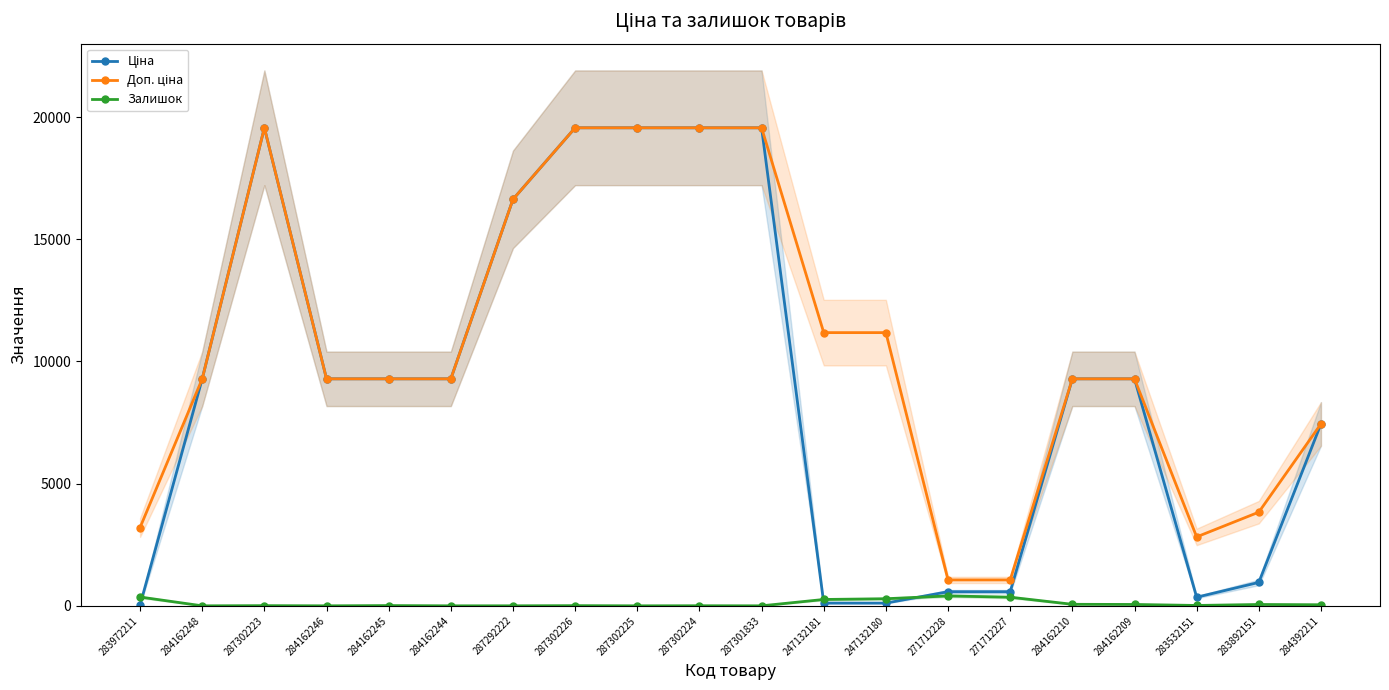

At which category does Доп. ціна reach its first local valley?

283532151